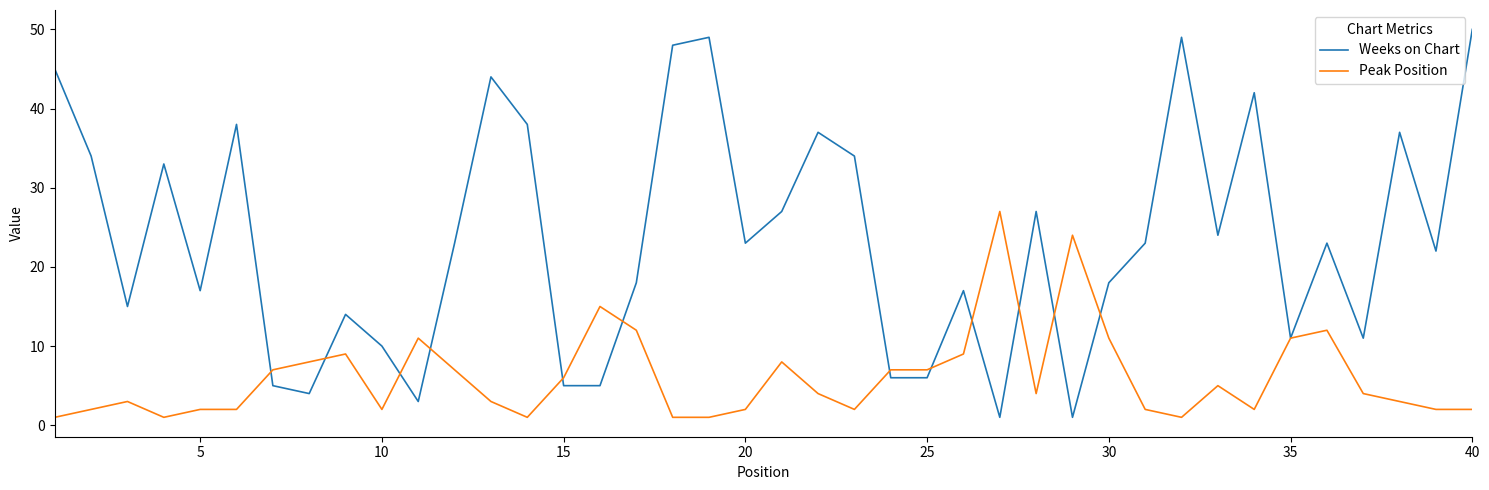

List the series in order of their peak value, lowest first.

Peak Position, Weeks on Chart